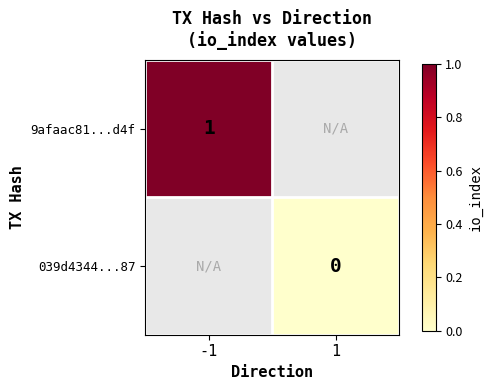

Which category has the lowest value in the 9afaac81...d4f series?

-1